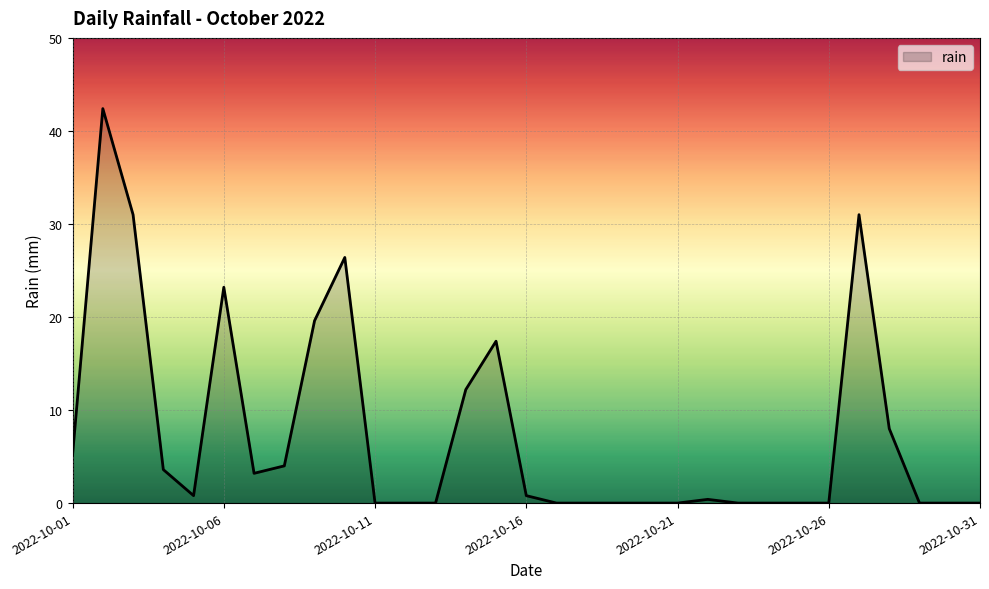

True or false: there are more than 1 points higher than both neighbors.

True